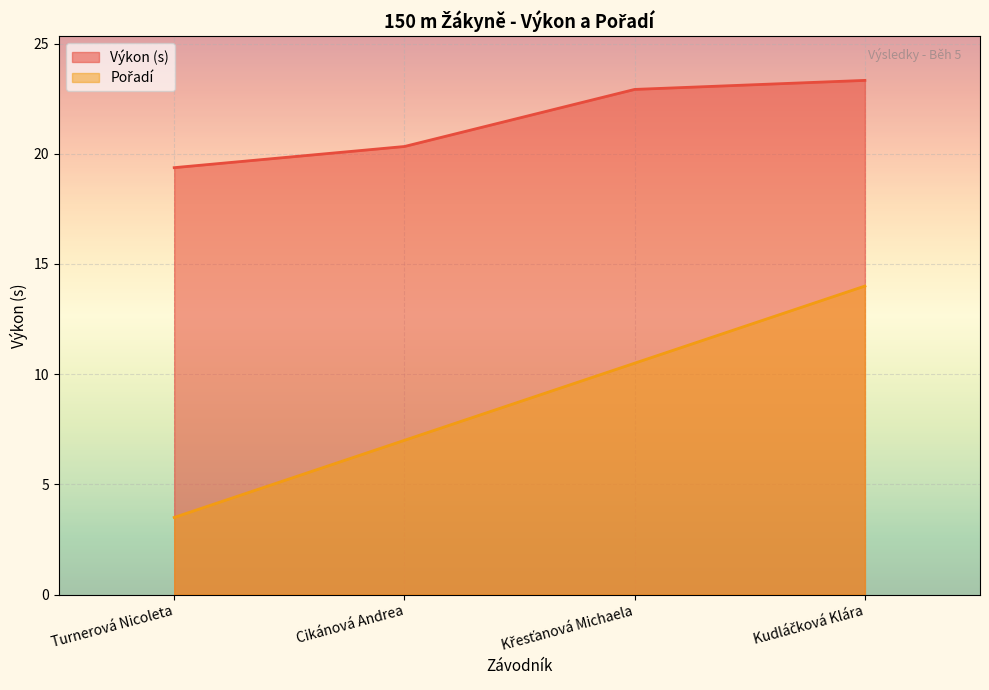

True or false: Pořadí and Výkon cross at least once.

False